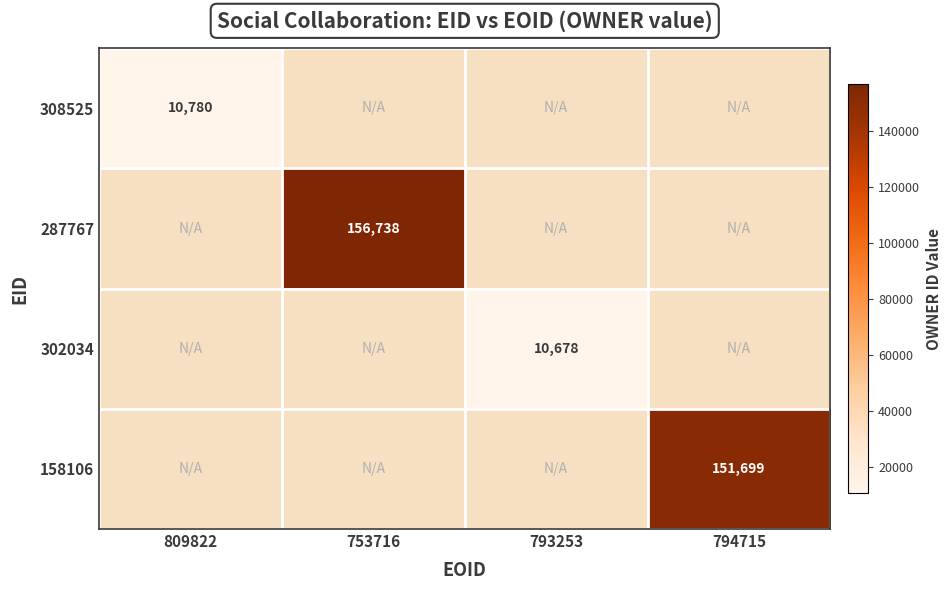

Count the number of data series in this chart.

4